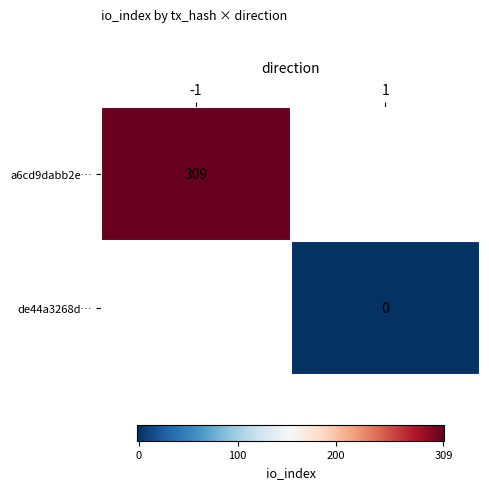

The value of a6cd9dabb2e… at -1 is 309. True or false?

True